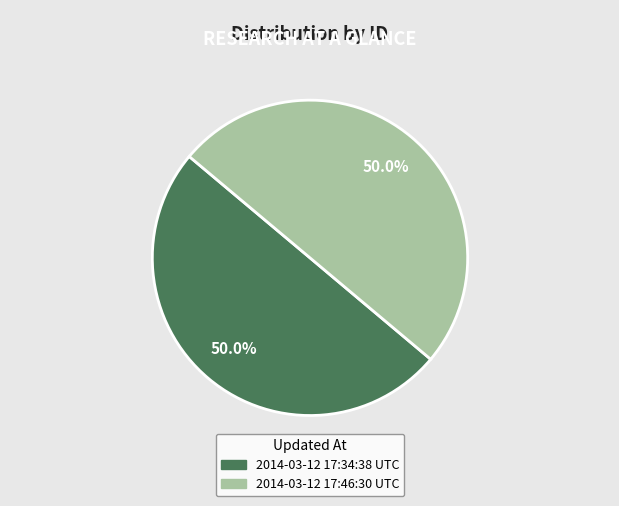

Approximately how many times larger is the value at 2014-03-12 17:34:38 UTC compared to 2014-03-12 17:46:30 UTC?

1.0